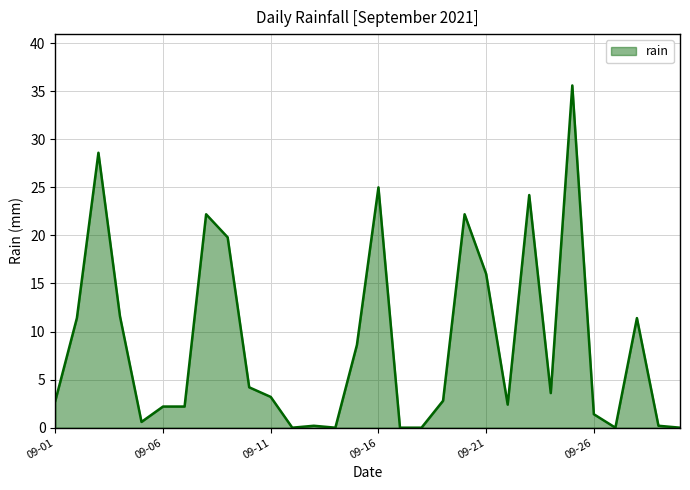

What is the difference between the maximum and minimum values?

35.6